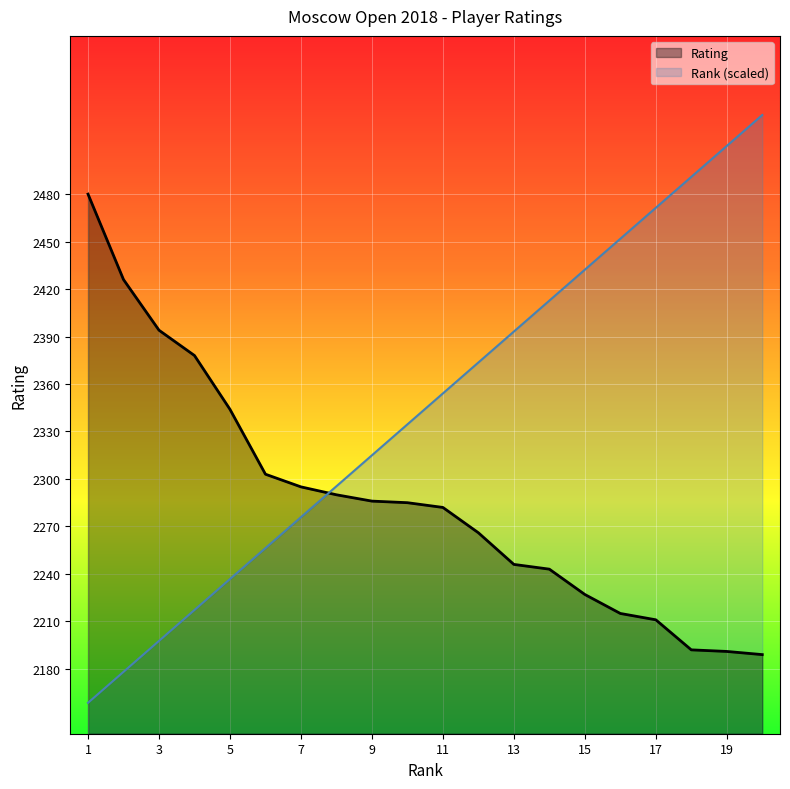

Does the chart display data point markers on the line(s)?

No